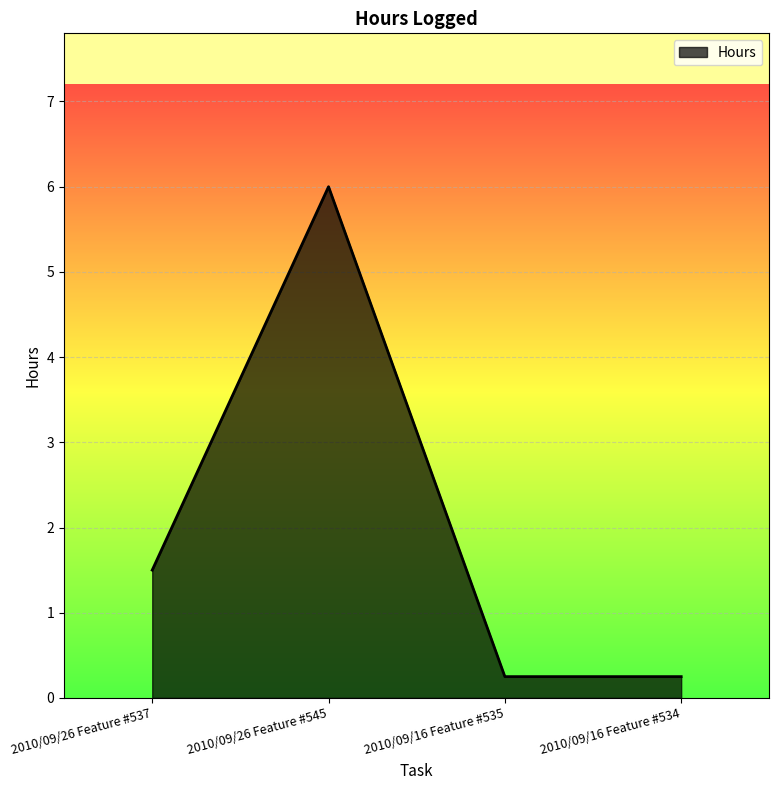

What is the change in value from 2010/09/26 Feature #537 to 2010/09/26 Feature #545?

+4.5